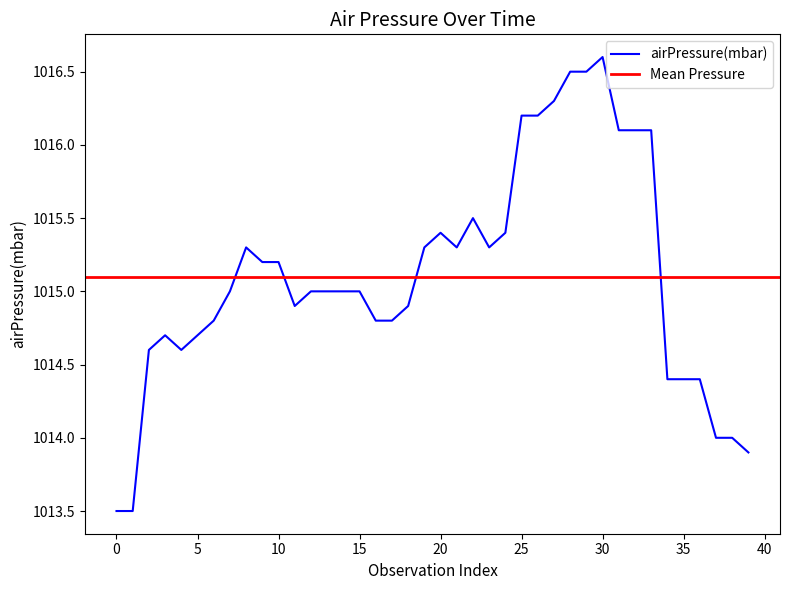

How many values are below 1015?

17